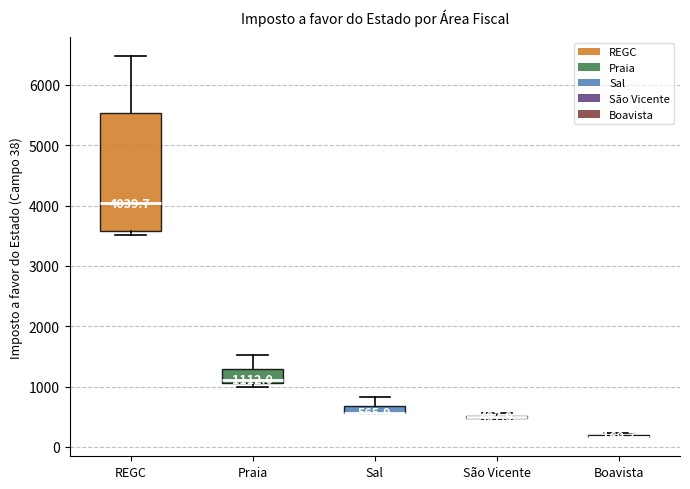

Which box is the tallest, from its lower edge to its upper edge?

REGC